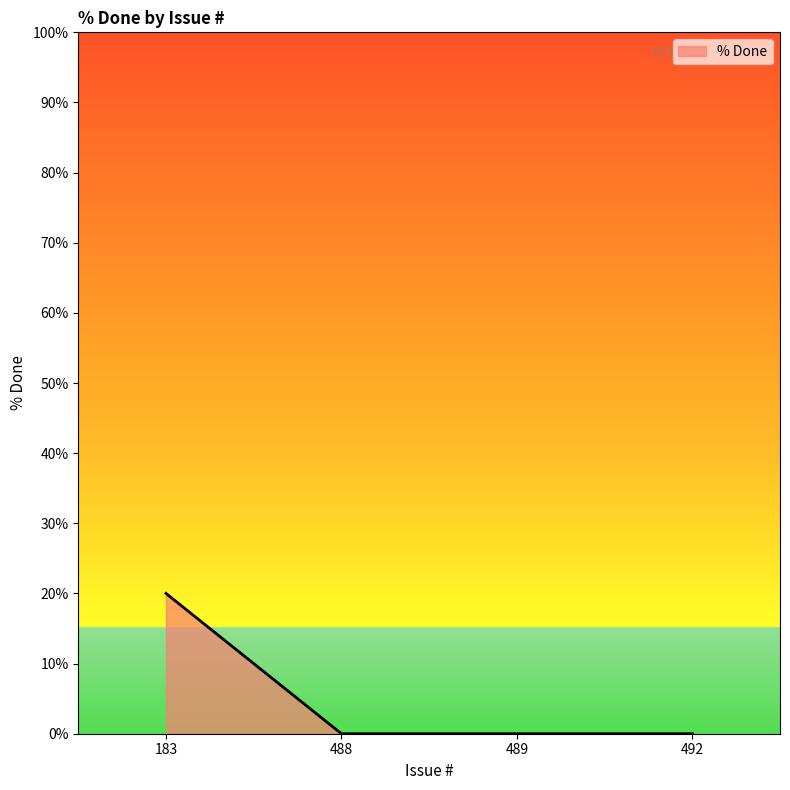

How many lines are shown in the chart?

1